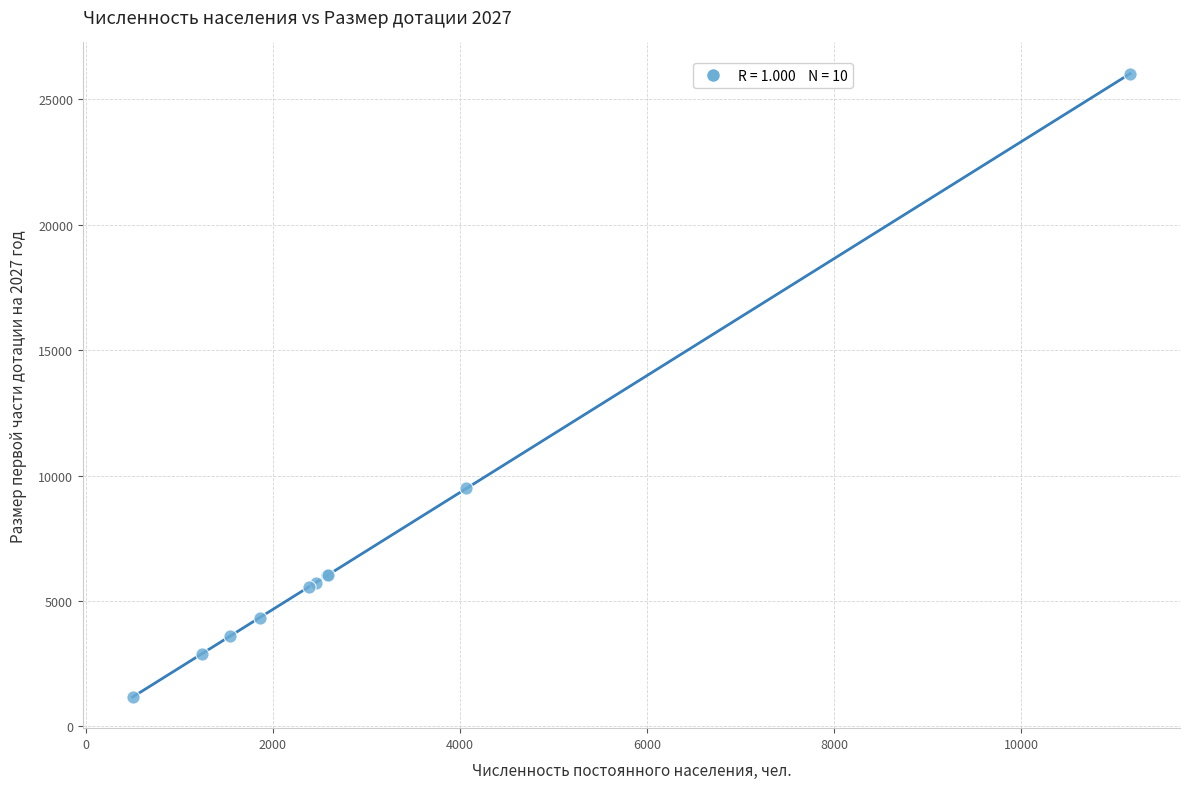

What Y value in the scatter plot is closest to 13599?

9486.4